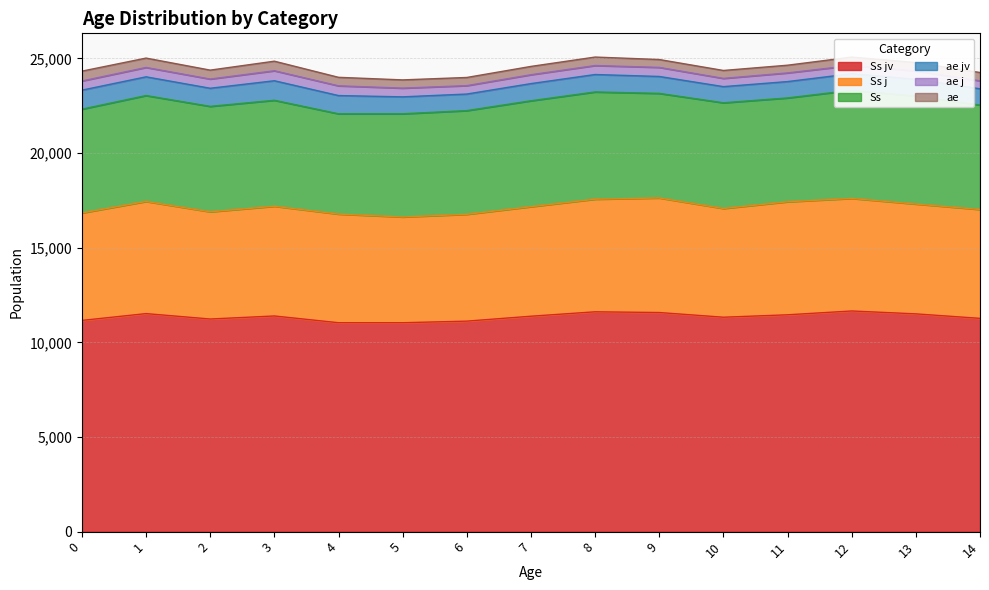

Reading left to right, list all the values displayed in this chart.

Ss jv: 11159	11519	11233	11394	11037	11037	11121	11381	11614	11576	11328	11456	11658	11505	11268
Ss j: 5676	5923	5663	5796	5738	5587	5643	5785	5949	6051	5743	5970	5945	5802	5751
Ss: 5483	5596	5570	5598	5299	5450	5478	5596	5665	5525	5585	5486	5713	5703	5517
ae jv: 1005	990	958	1033	964	896	876	908	922	895	854	865	877	887	860
ae j: 484	495	486	527	514	461	444	469	474	479	435	457	434	441	421
ae: 521	495	472	506	450	435	432	439	448	416	419	408	443	446	439